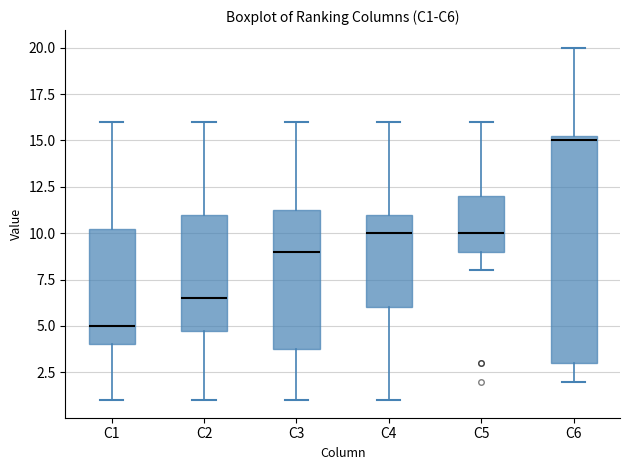

Where does the upper whisker of the box for C6 end on the y-axis? The values are not printed on the chart, so give them approximately, as read against the axis.

20.0